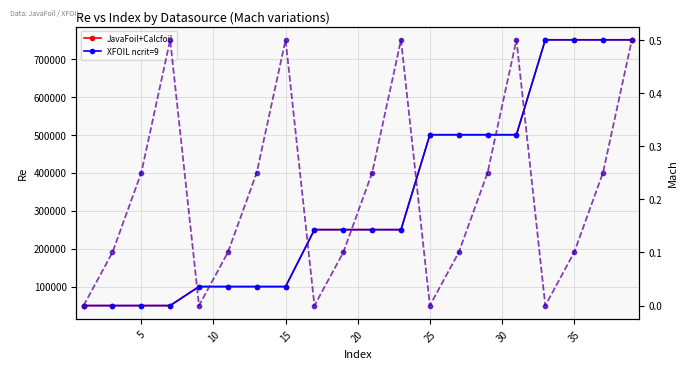

True or false: XFOIL ncrit=9 and XFOIL ncrit=9 (Mach) cross at least once.

False